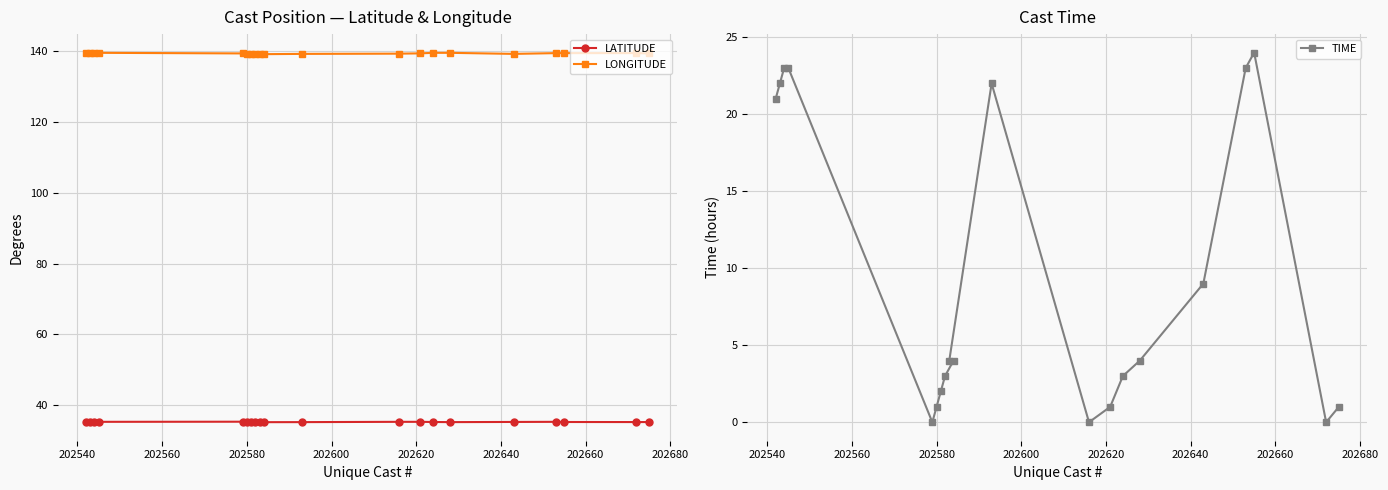

Rank the series by their maximum value, from lowest to highest.

TIME, LATITUDE, LONGITUDE